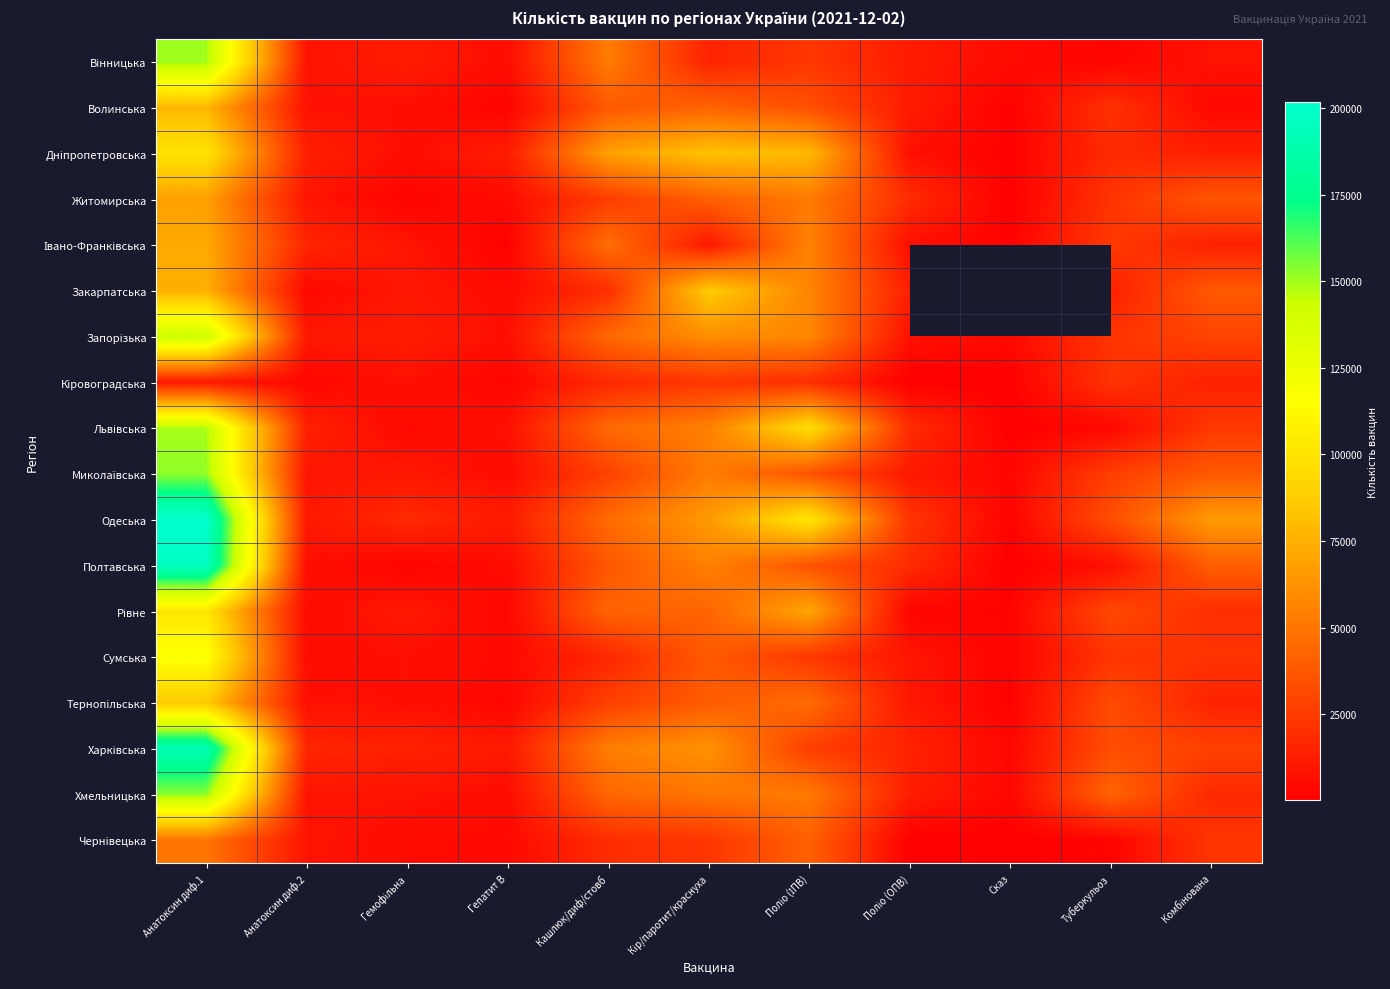

What is the total value across all series at Поліо (ІПВ)?

906399.0